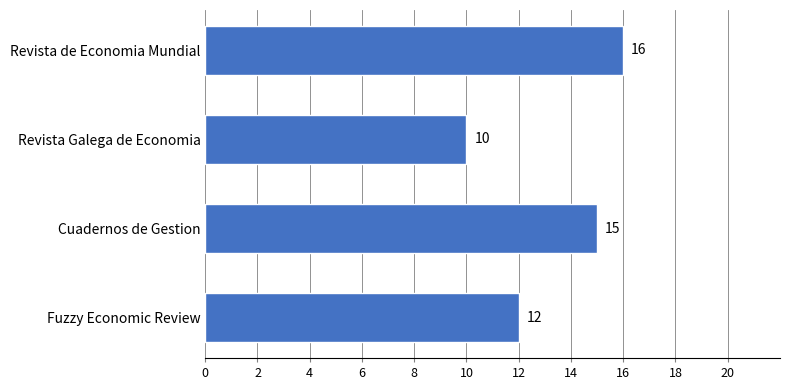

Reading bottom to top, what are all the values shown in this chart?

Fuzzy Economic Review=12	Cuadernos de Gestion=15	Revista Galega de Economia=10	Revista de Economia Mundial=16